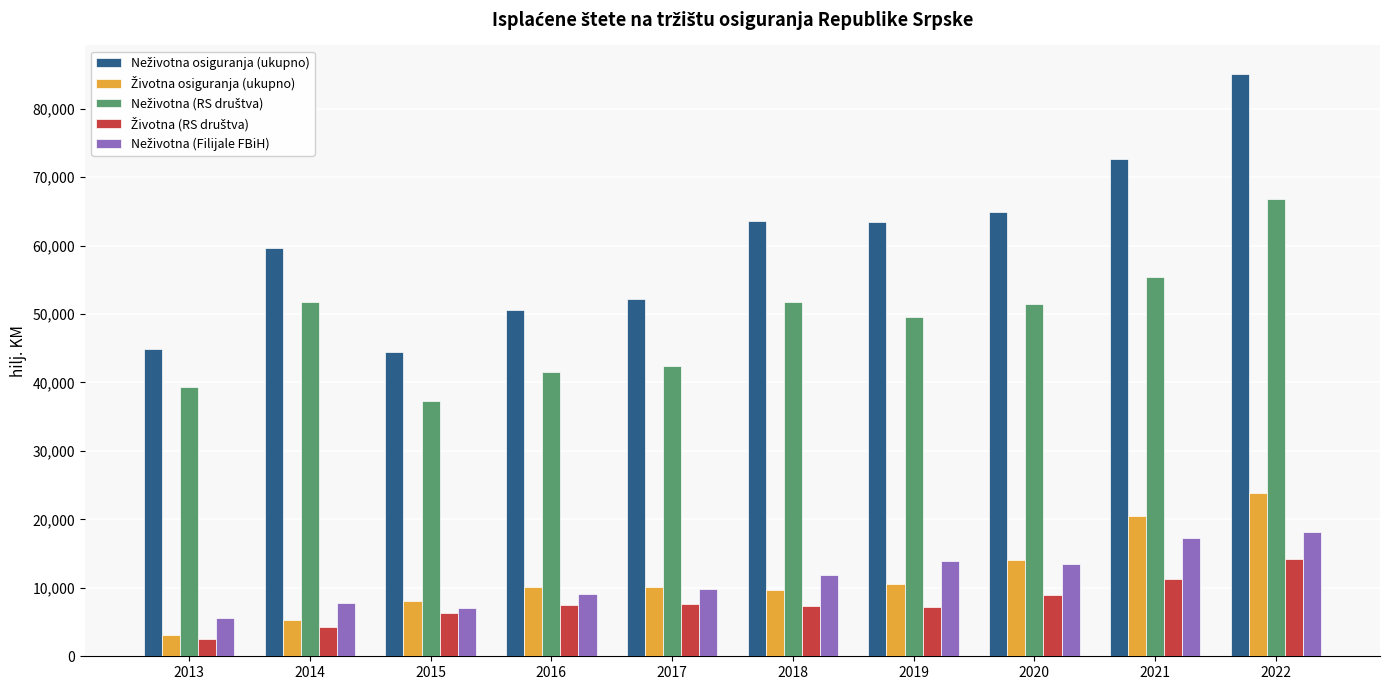

What is the smallest value displayed?

2516.0